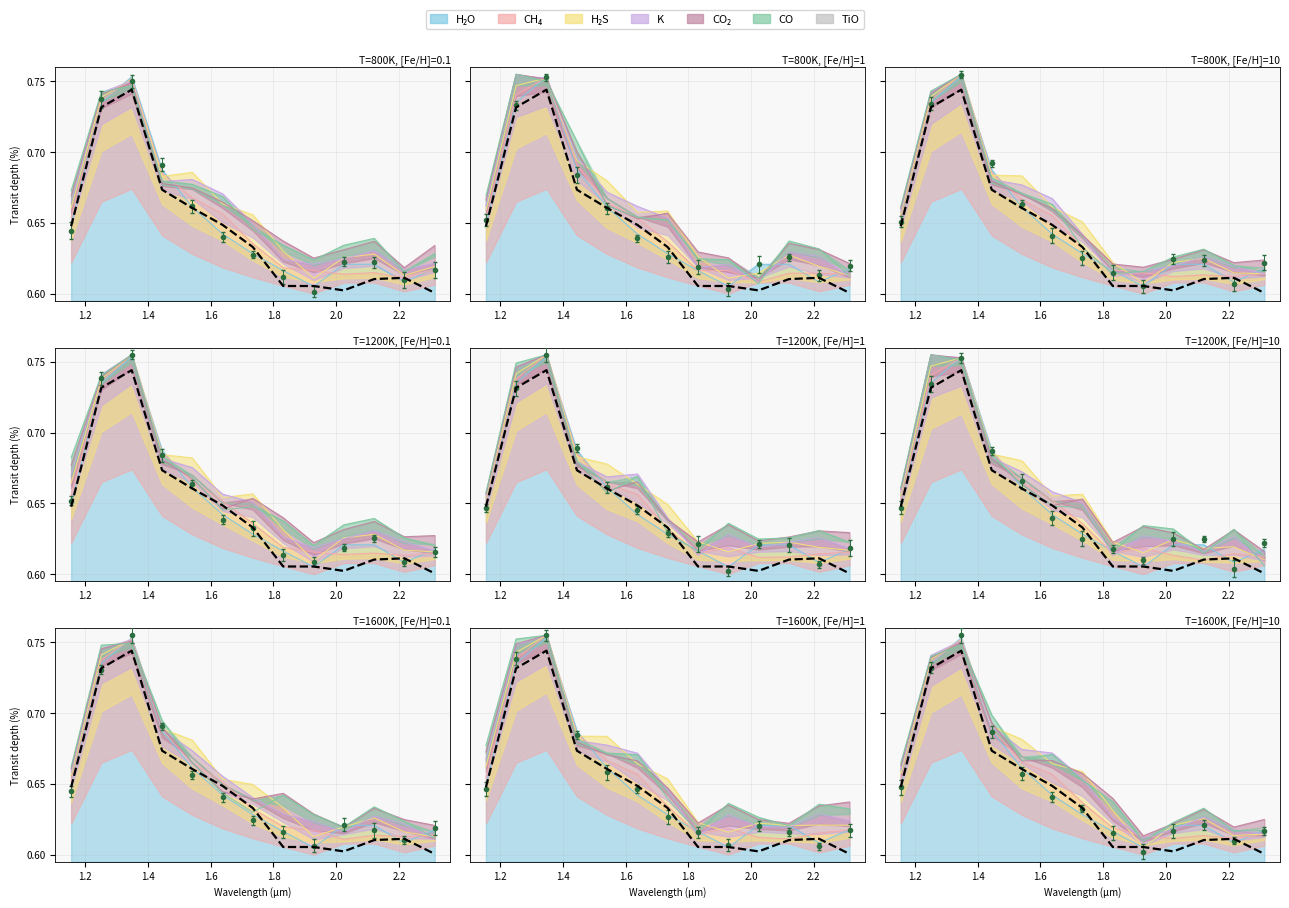

At how many categories does at least one series exceed 0?

13